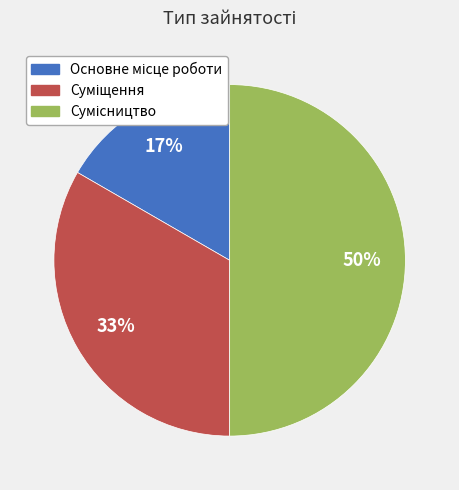

To the nearest percent, what is the difference between the largest and smallest slice percentages?

33%